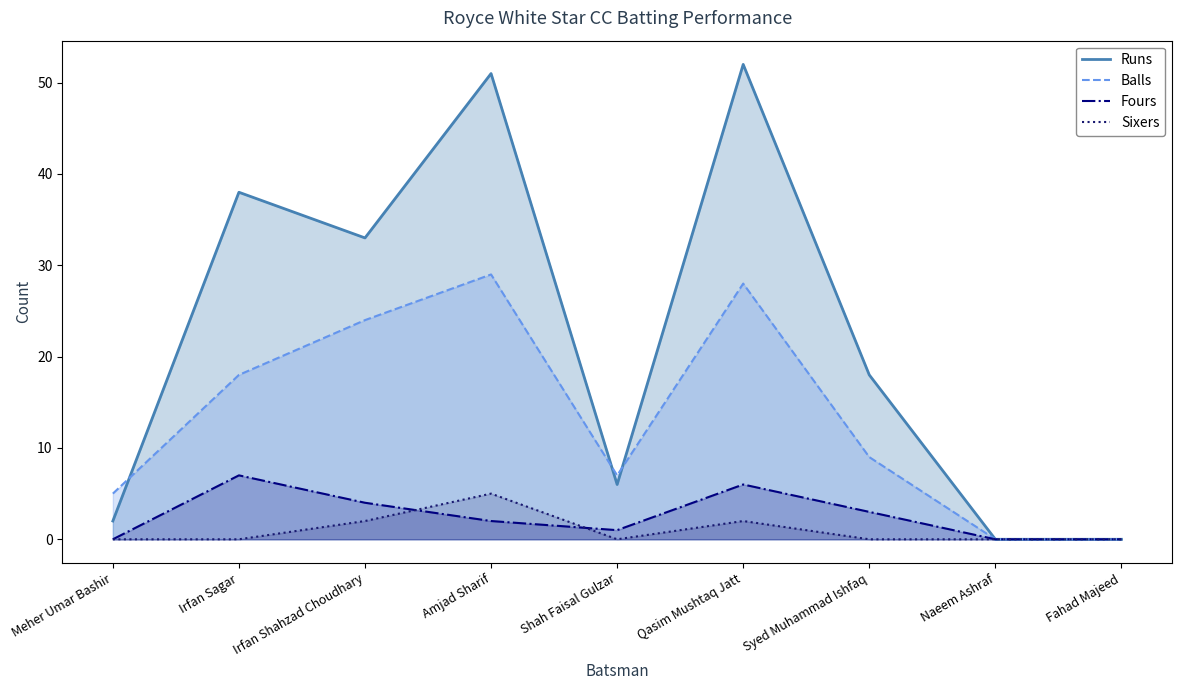

At which label does Runs reach its peak?

Qasim Mushtaq Jatt